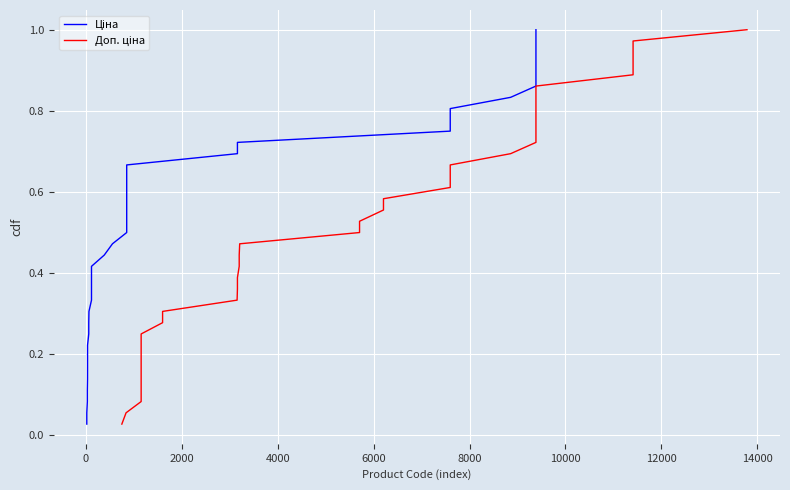

At how many categories does at least one series exceed 0?

36